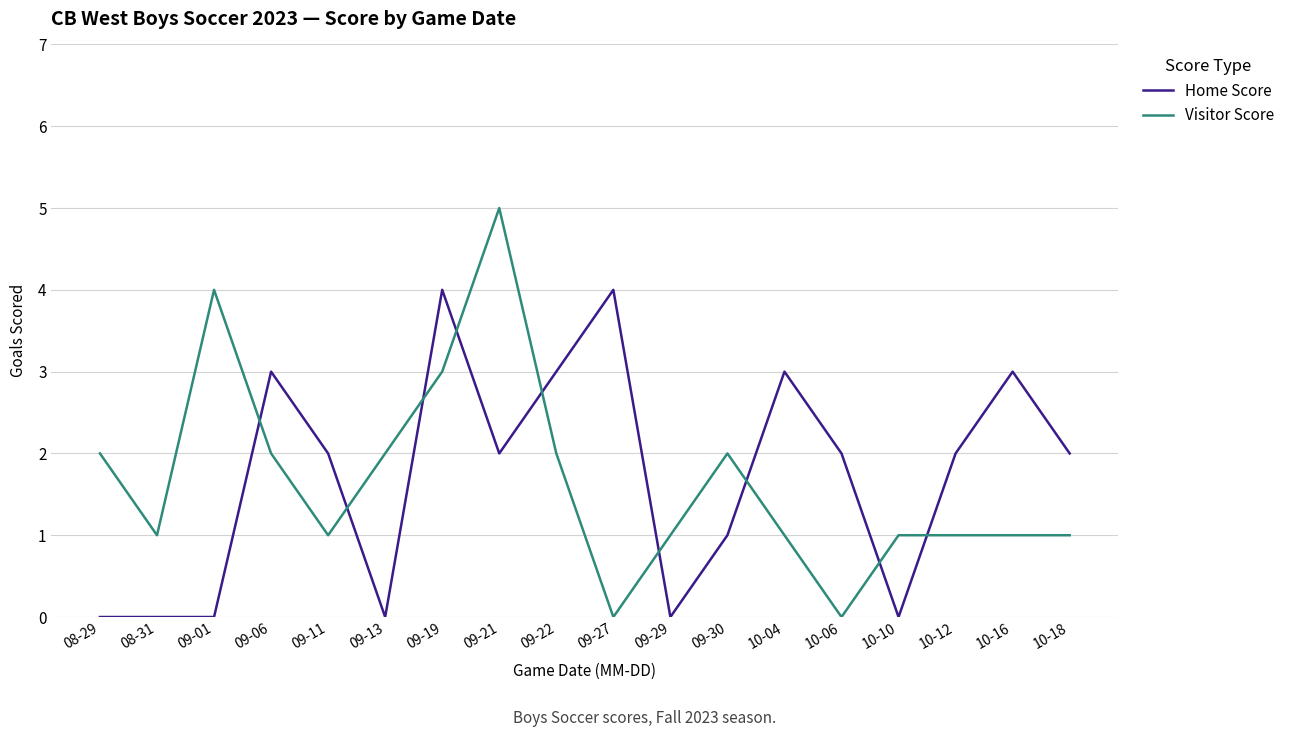

Reading left to right, transcribe all the data shown in this chart.

Home Score: 0	0	0	3	2	0	4	2	3	4	0	1	3	2	0	2	3	2
Visitor Score: 2	1	4	2	1	2	3	5	2	0	1	2	1	0	1	1	1	1